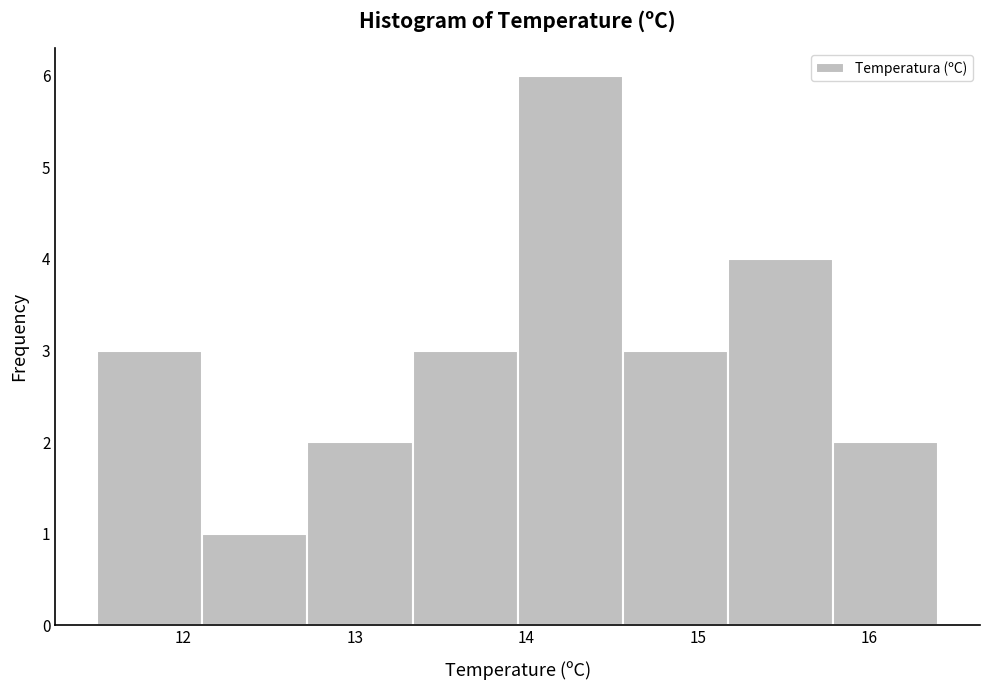

Reading left to right, transcribe this chart: for each bar, give the range it covers on the x-axis and its height. Neither the bar edges nor the heights are printed on the chart, so give them approximately, as read against the axes.

11.5 to 12.1: 3
12.1 to 12.7: 1
12.7 to 13.3: 2
13.3 to 14.0: 3
14.0 to 14.6: 6
14.6 to 15.2: 3
15.2 to 15.8: 4
15.8 to 16.4: 2